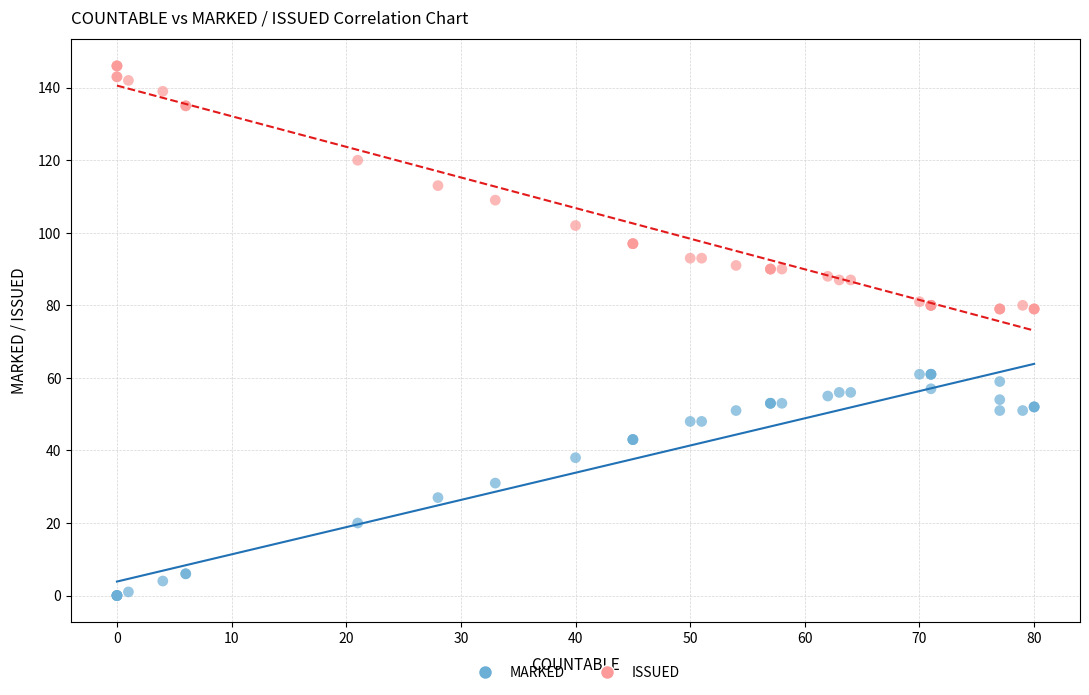

Which series reaches the maximum Y coordinate?

ISSUED